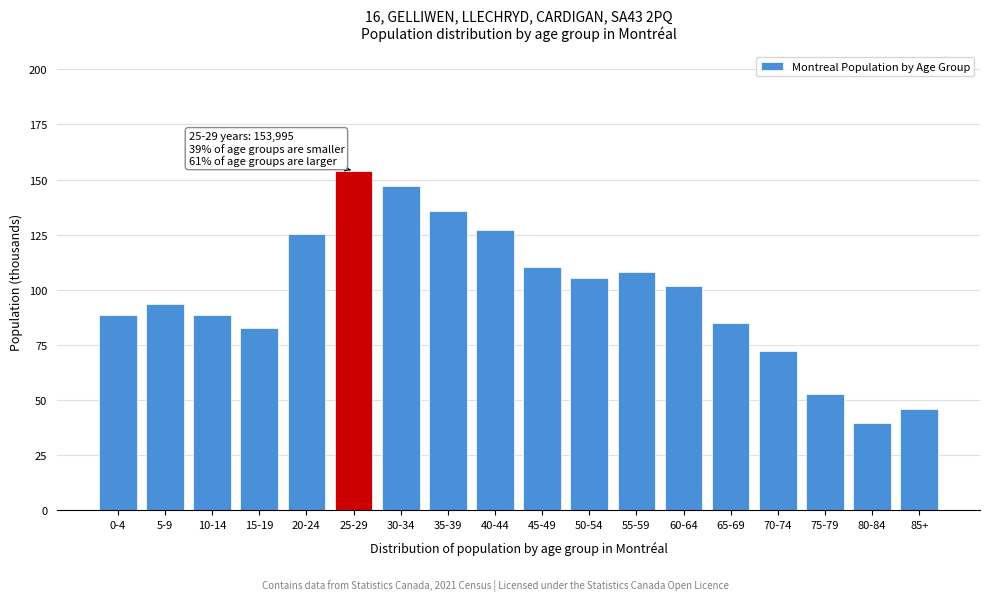

What is the value of the 6th bar from the left?

154.0